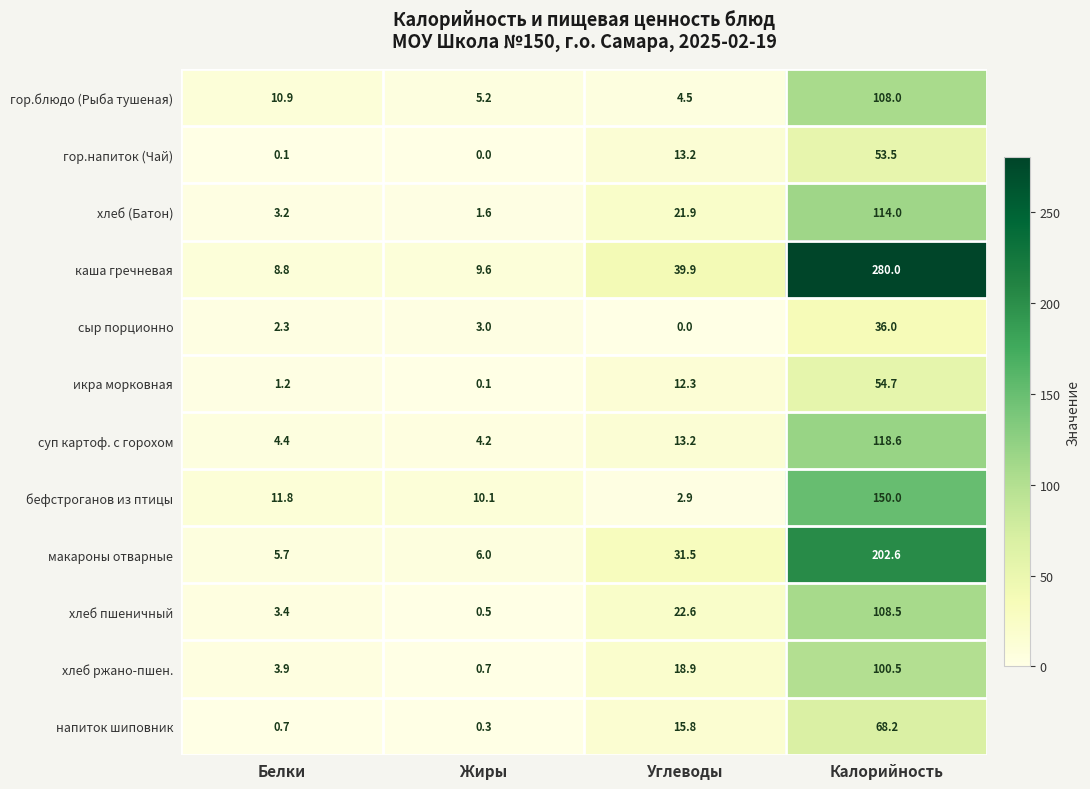

Rank the series at Жиры from highest to lowest value.

бефстроганов из птицы, каша гречневая, макароны отварные, гор.блюдо (Рыба тушеная), суп картоф. с горохом, сыр порционно, хлеб (Батон), хлеб ржано-пшен., хлеб пшеничный, напиток шиповник, икра морковная, гор.напиток (Чай)